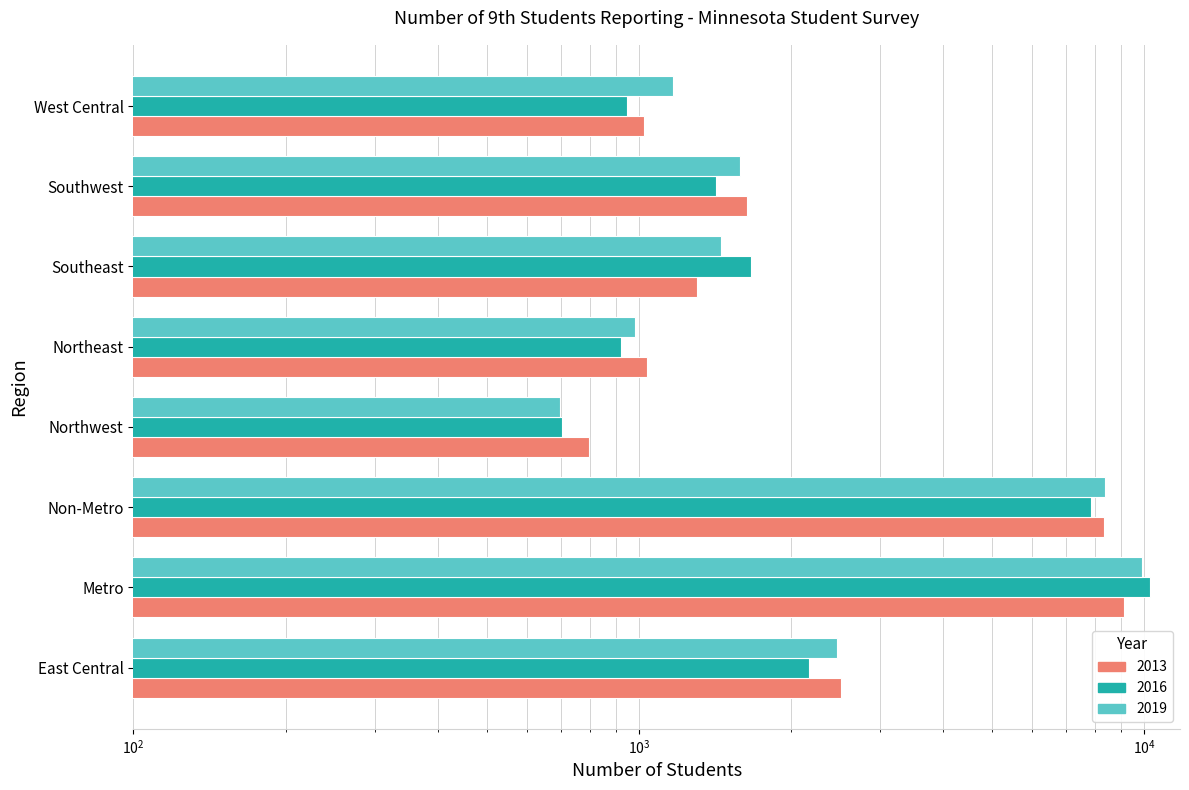

What value does the 2019 series have at Southeast, to the nearest 100?

1500